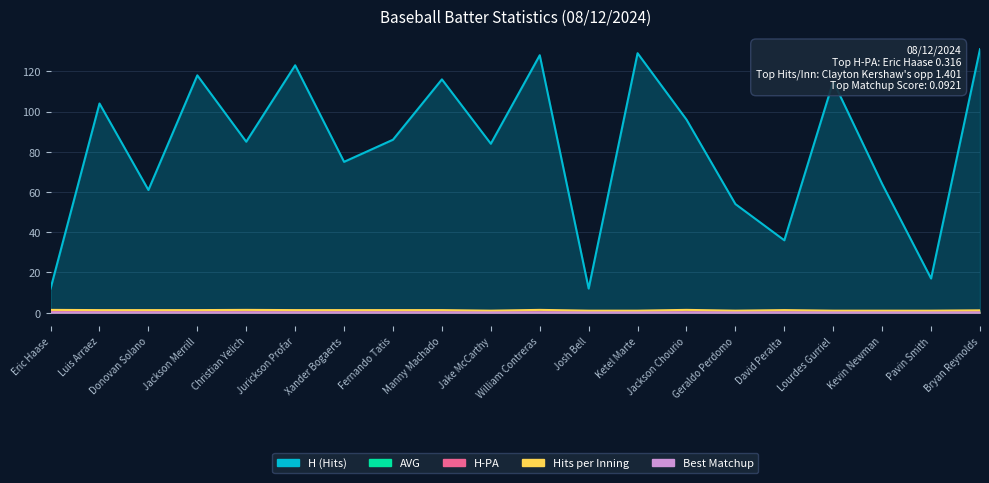

How many lines are shown in the chart?

5